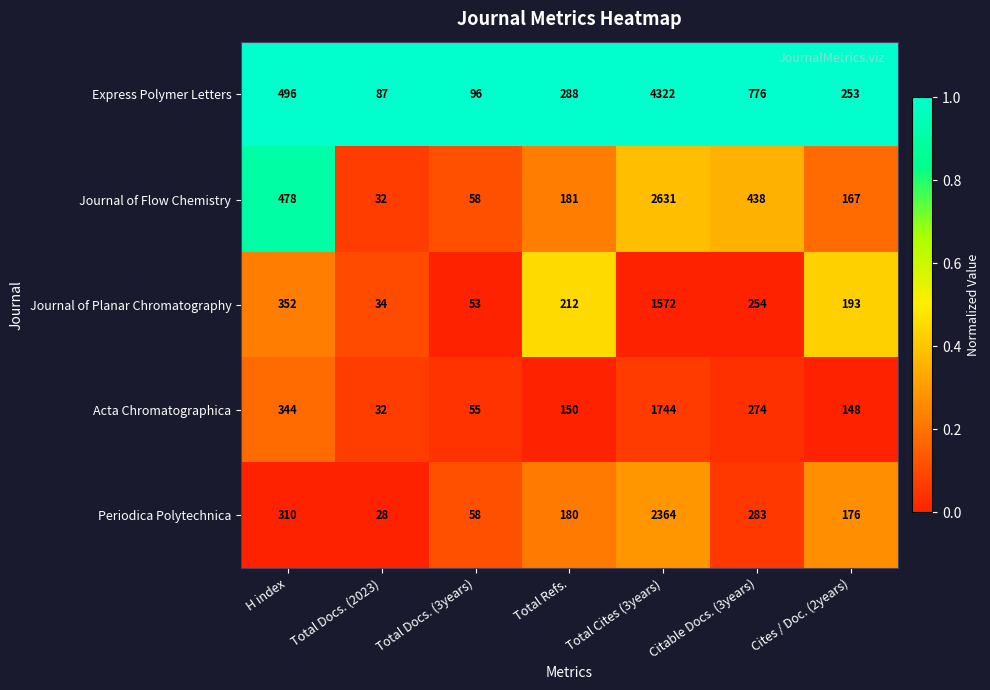

At which label does Periodica Polytechnica reach its peak?

Total Cites (3years)